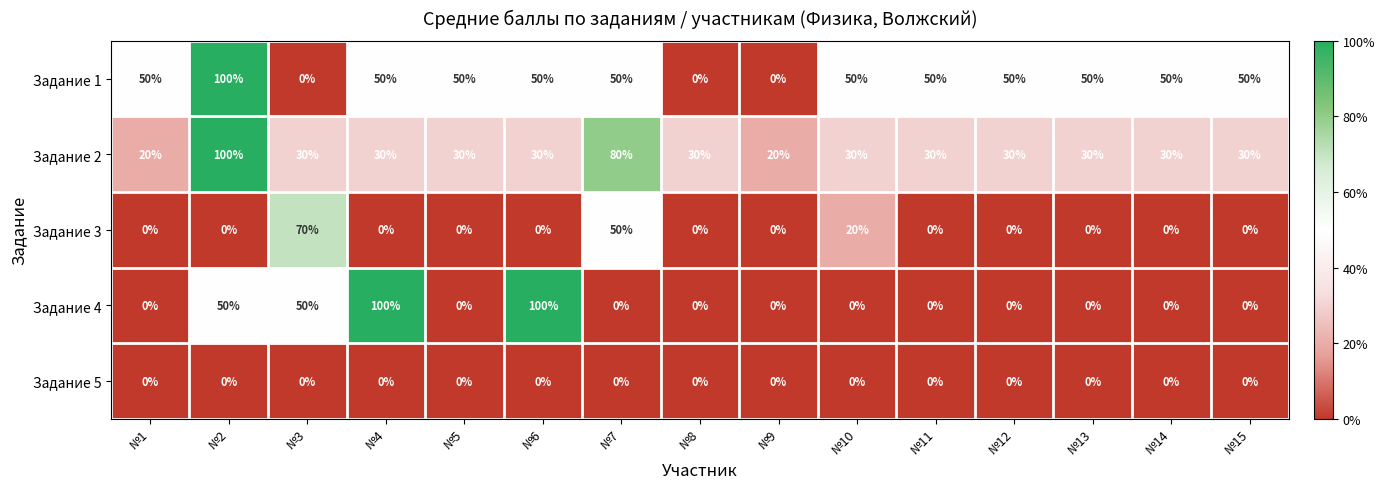

At which label does Задание 2 reach its peak?

№2